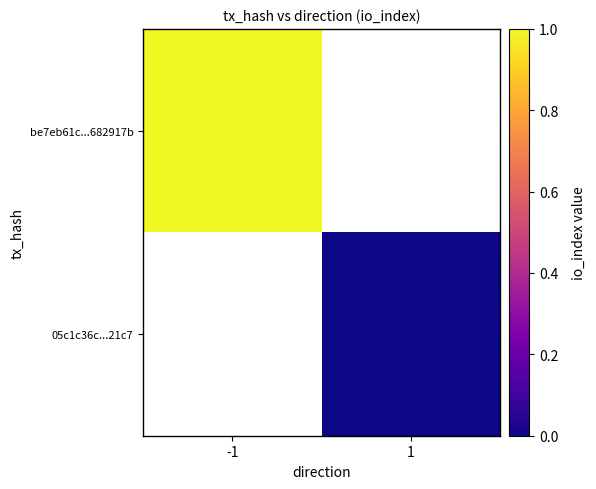

What is the highest value of the be7eb61c...682917b series?

1.0